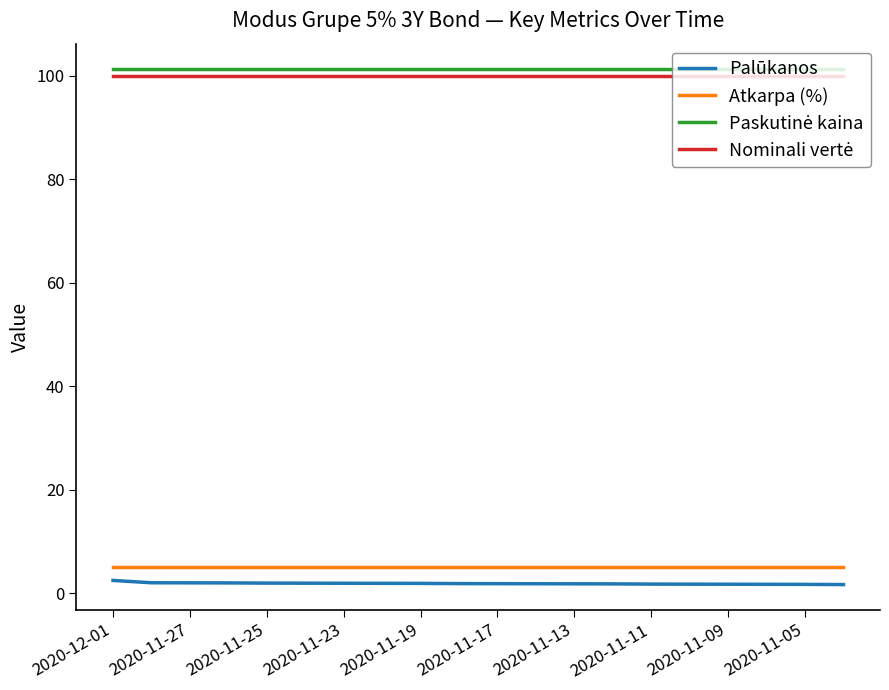

True or false: Atkarpa (%) and Palūkanos intersect in this chart.

False